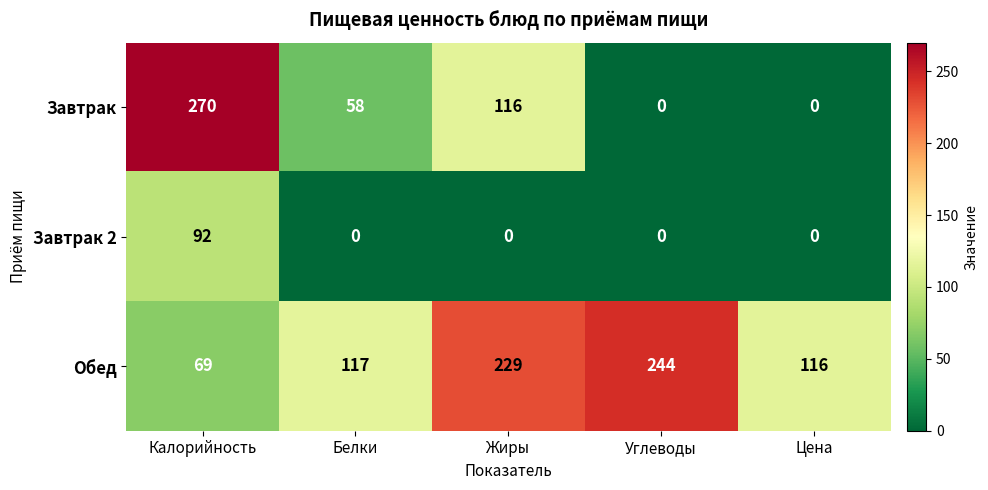

At which label does Обед reach its peak?

Углеводы